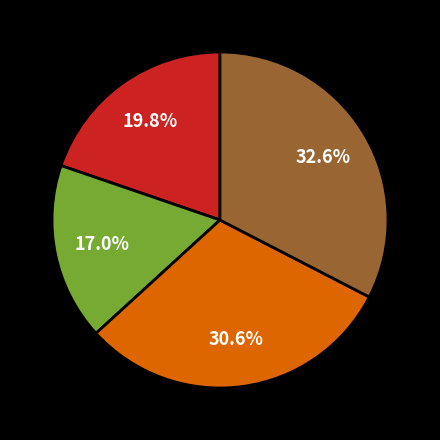

Is there a majority slice in this chart?

No